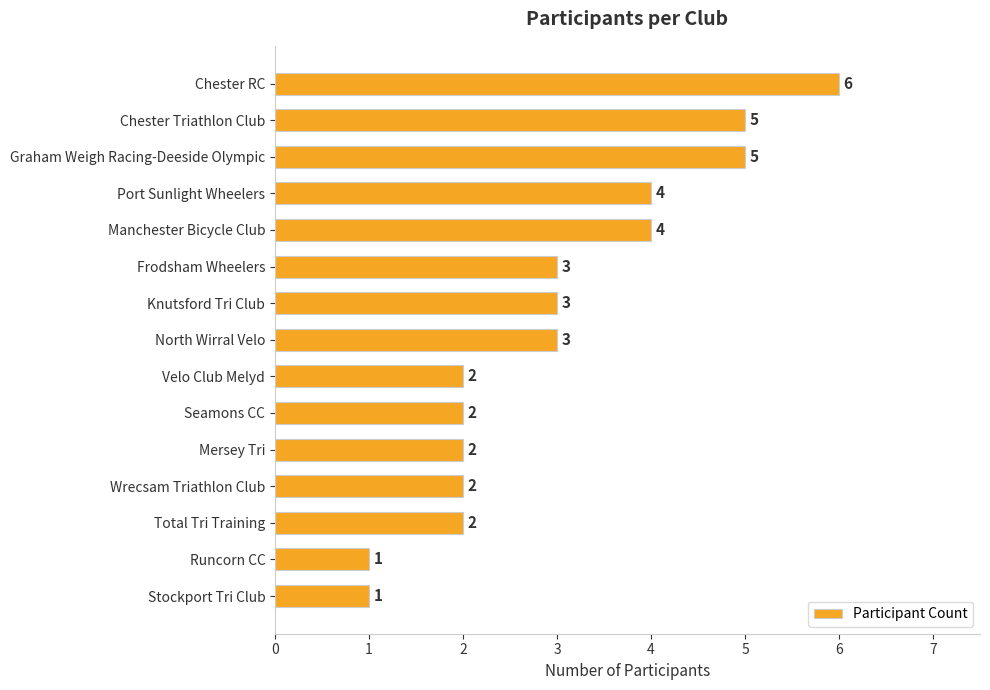

How many distinct data groups are displayed?

1